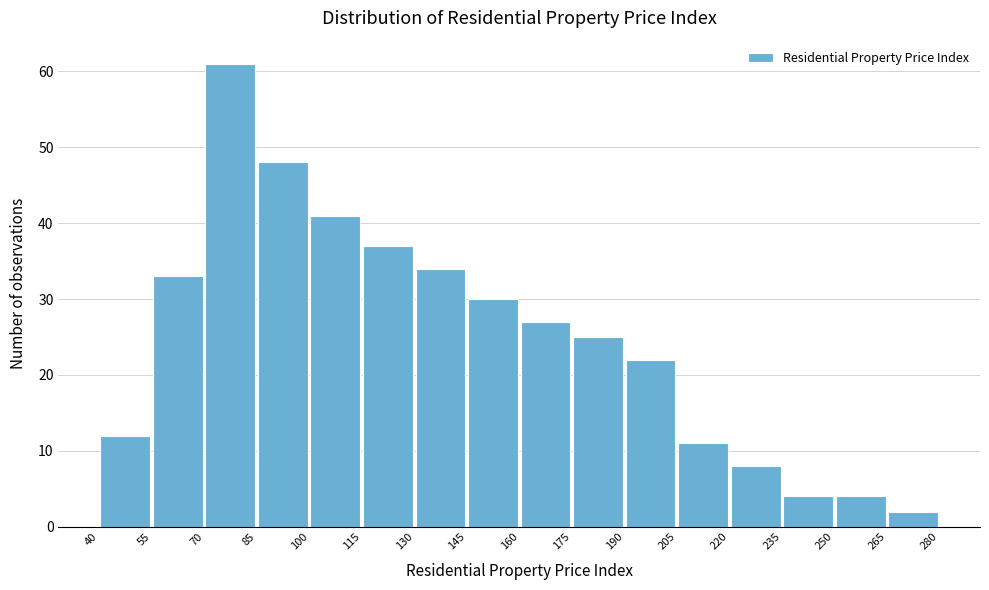

Reading left to right, list every bar in this chart as the range it spans on the x-axis followed by its height. The values are not printed on the chart, so give them approximately, as read against the axis.

40 to 55: 12
55 to 70: 33
70 to 85: 61
85 to 100: 48
100 to 115: 41
115 to 130: 37
130 to 145: 34
145 to 160: 30
160 to 175: 27
175 to 190: 25
190 to 205: 22
205 to 220: 11
220 to 235: 8
235 to 250: 4
250 to 265: 4
265 to 280: 2